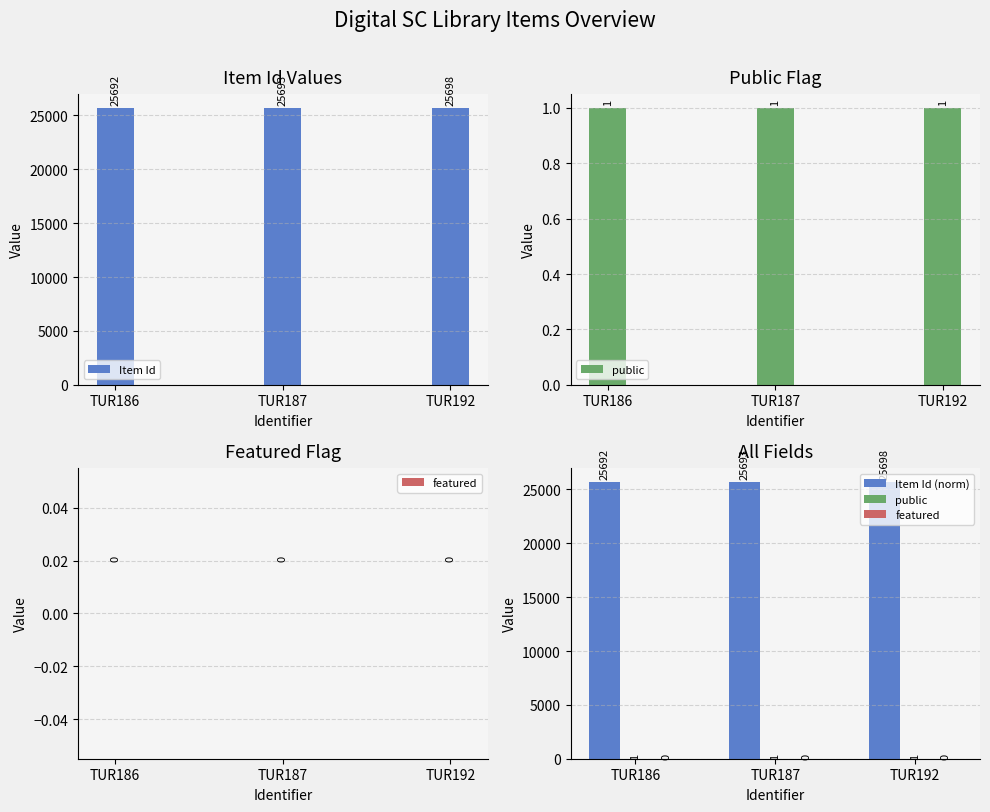

At TUR186, list the series in order from smallest to largest.

featured, public, Item Id, Item Id (norm)